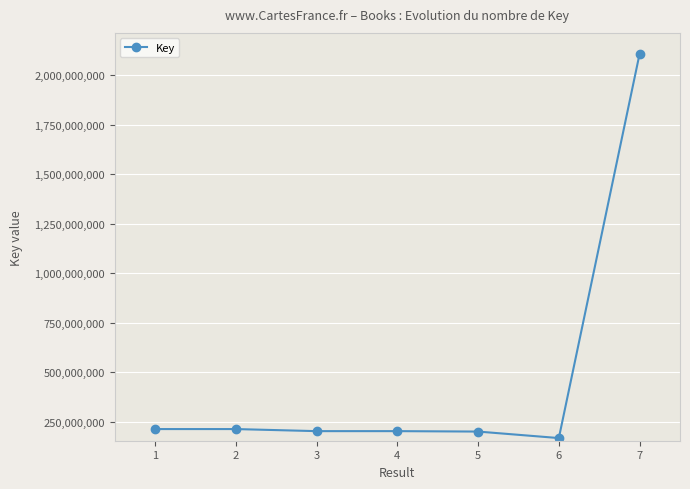

What is the change in value from 3 to 7?

+1906530421